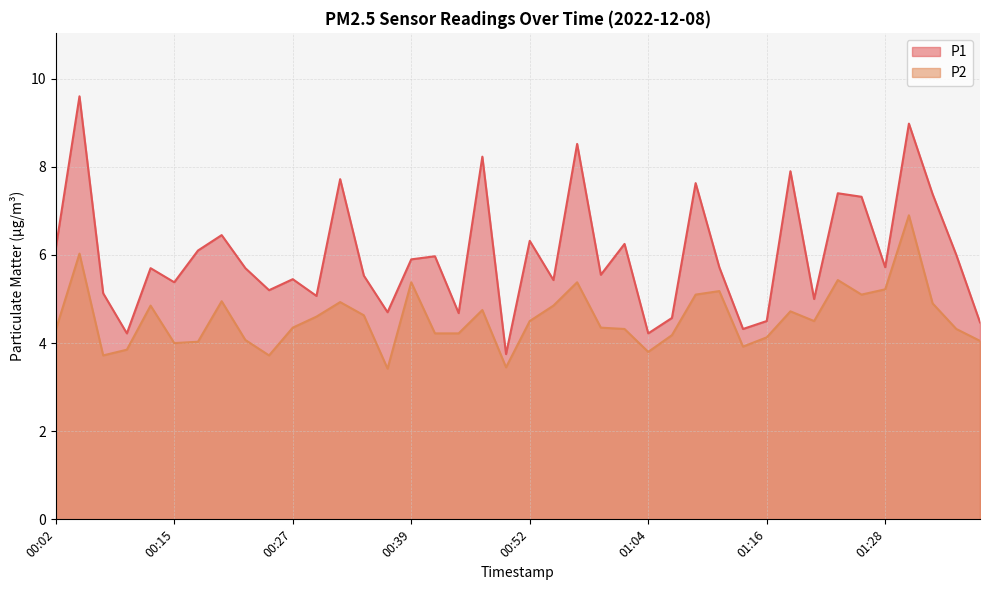

In P2, how many points are higher than both neighbors (excluding endpoints)?

11